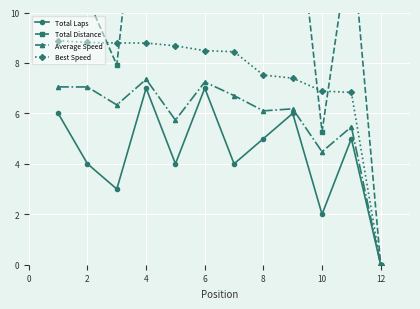

Does the chart display data point markers on the line(s)?

Yes